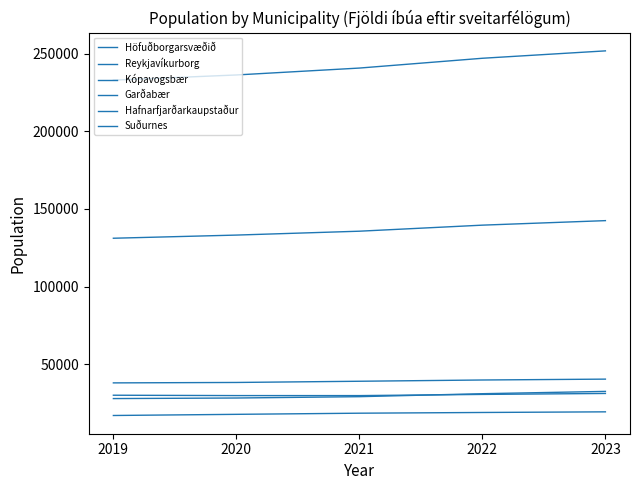

Is this an area chart (filled region under the line)?

No